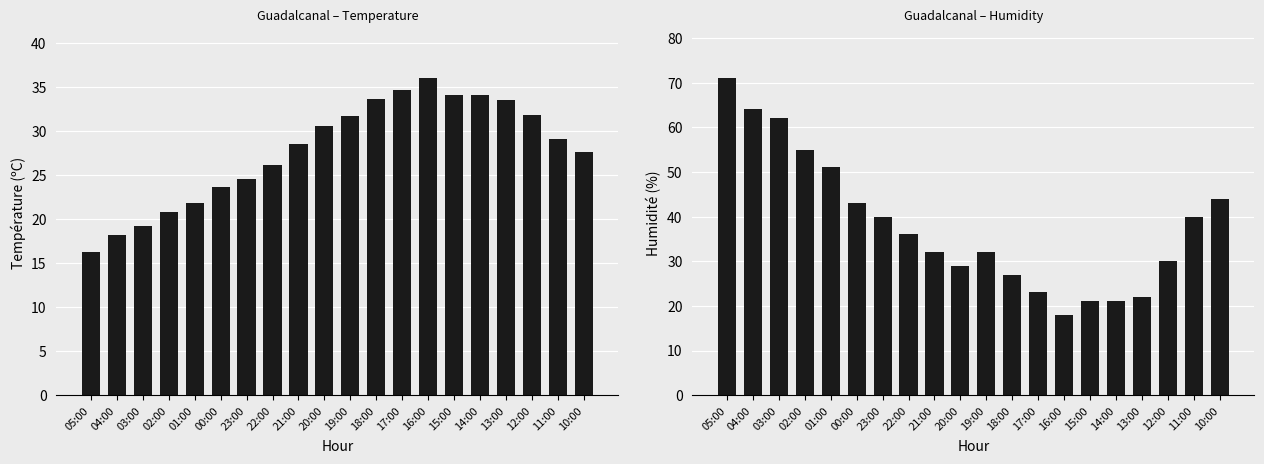

What is the difference between the second highest and second lowest values in the Température (ºC) series?

16.5